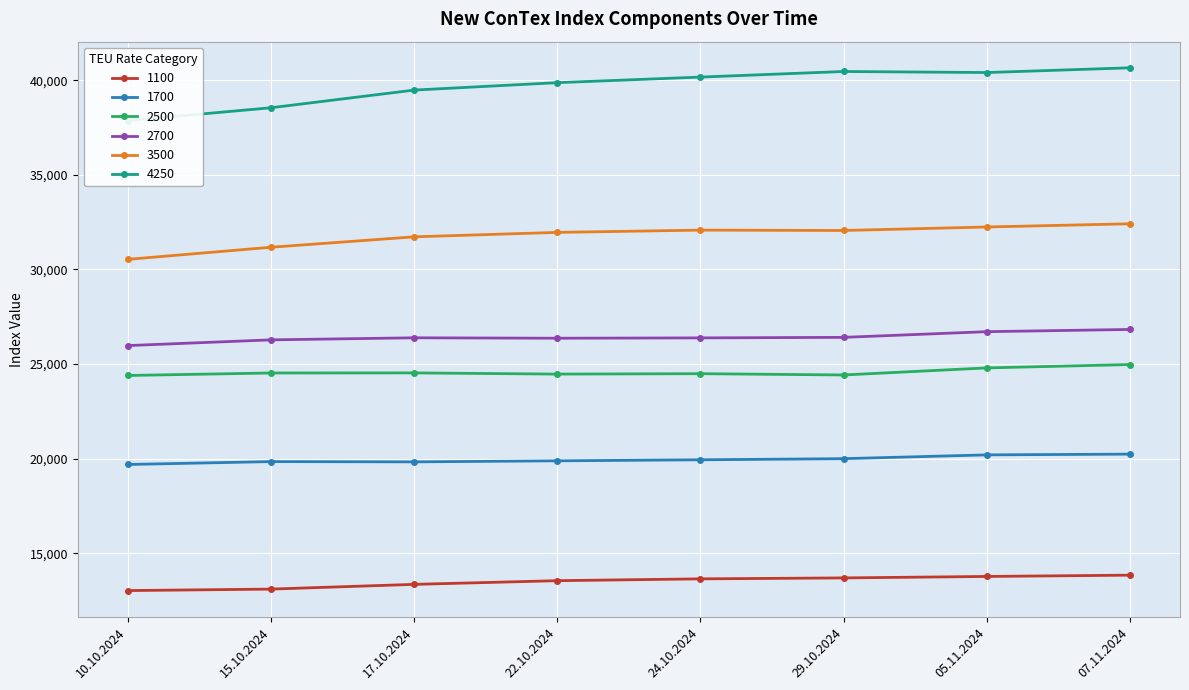

What is the sum of the 2500 values at 17.10.2024 and 05.11.2024?

49336